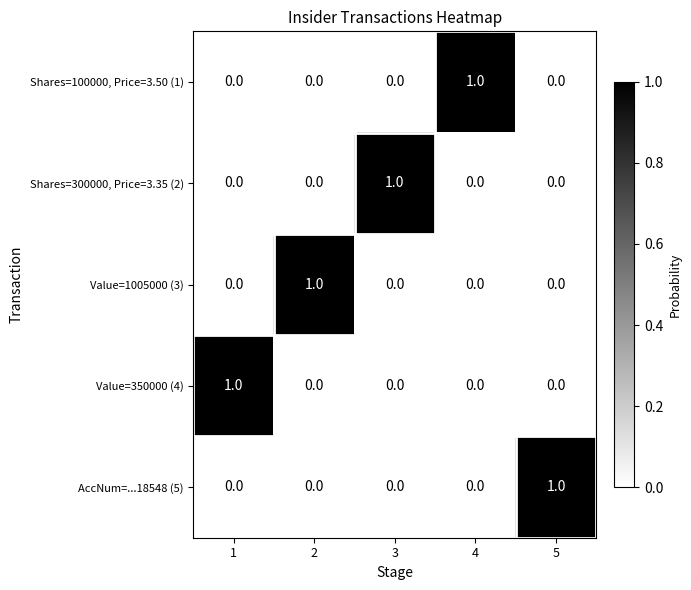

How many data points does each series have?

5